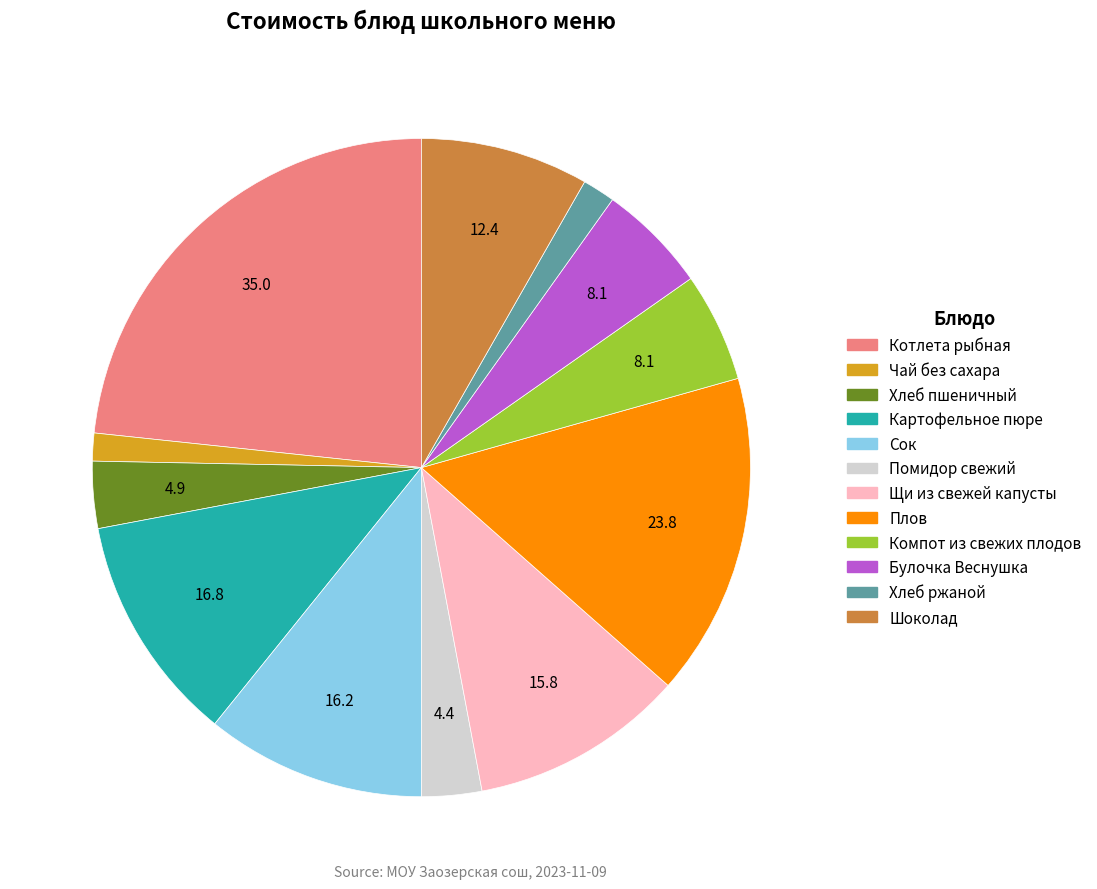

The Хлеб ржаной slice represents 2% of the pie. True or false?

True